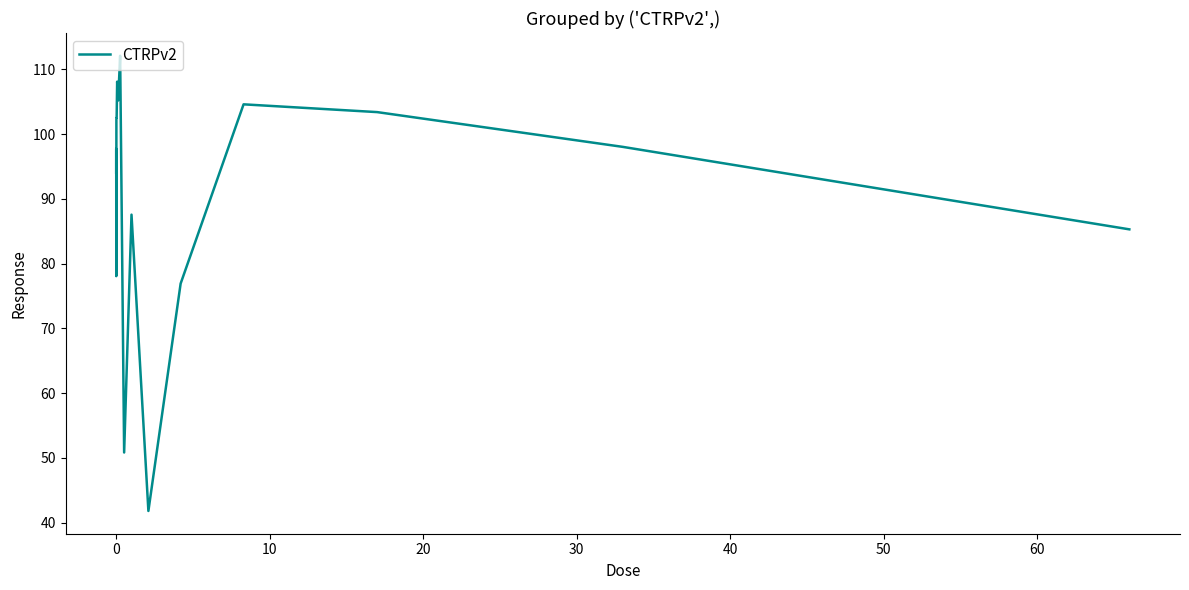

What is the minimum value shown in the chart?

41.8